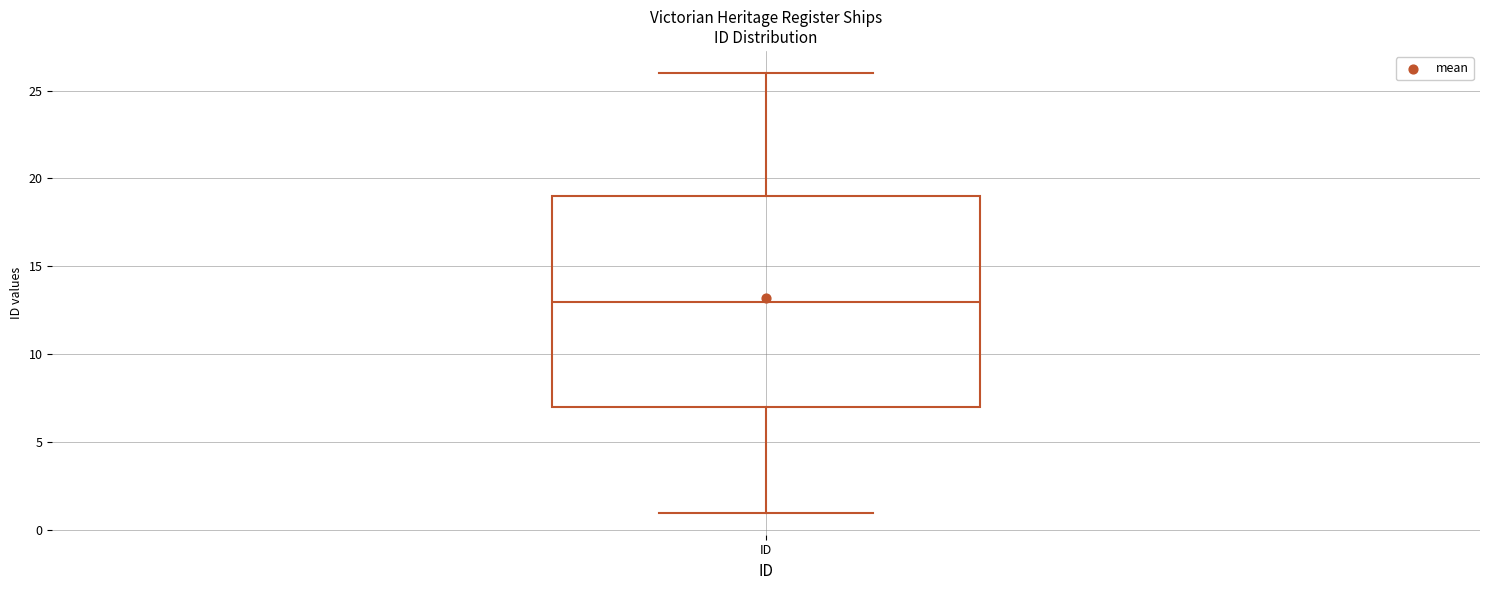

Transcribe this box plot: give where the median line is, the range the box spans, and where the two whiskers end, as read against the y-axis. The values are not printed on the chart, so give them approximately, as read against the axis.

median 13, box 7 to 19, whiskers 1 to 26